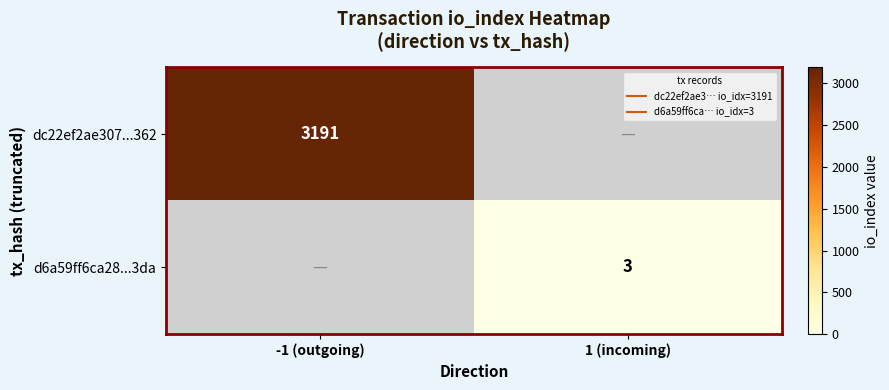

Which category has the highest value across all series?

-1 (outgoing)